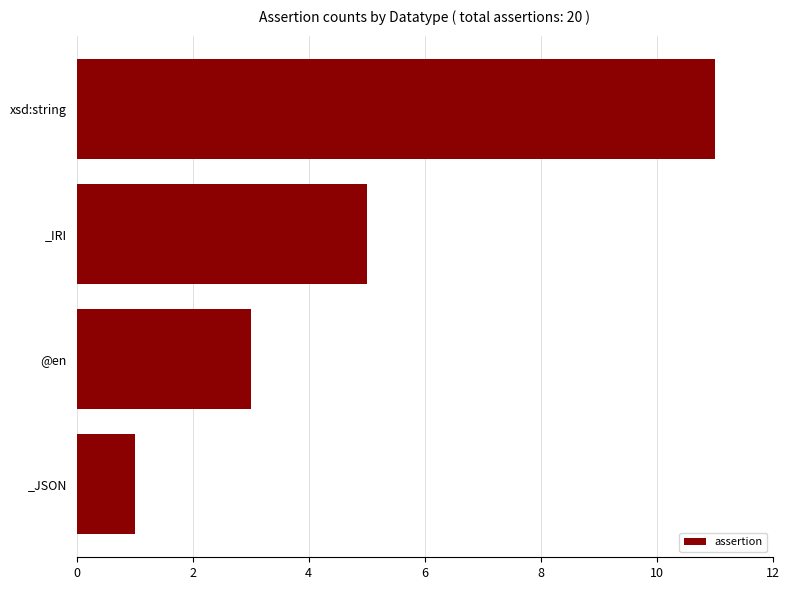

At which label is the value closest to 6?

_IRI